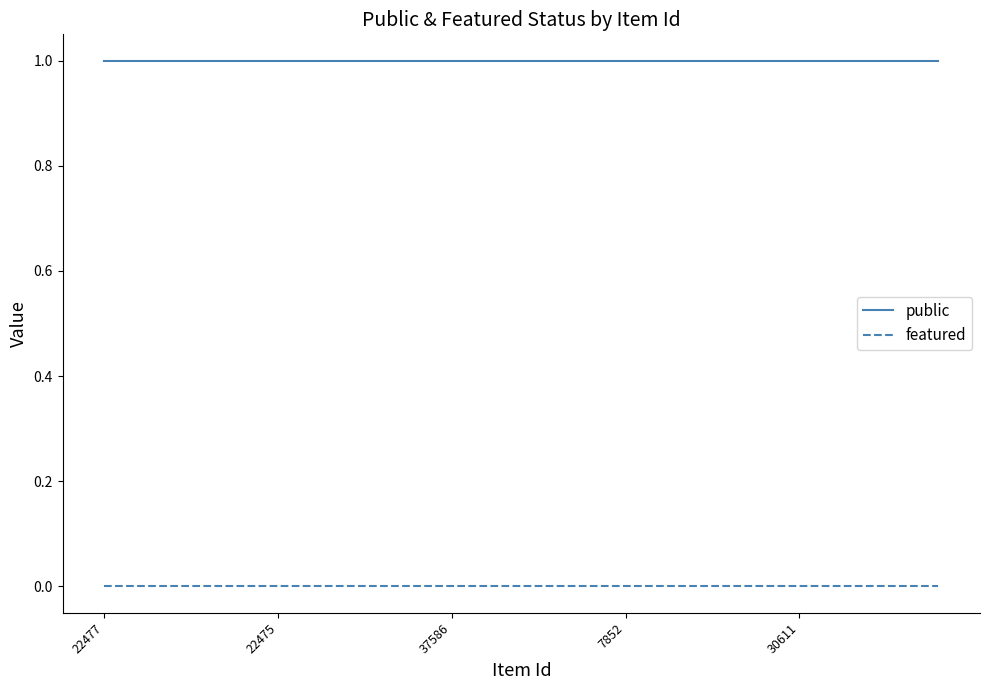

Does the chart display data point markers on the line(s)?

No